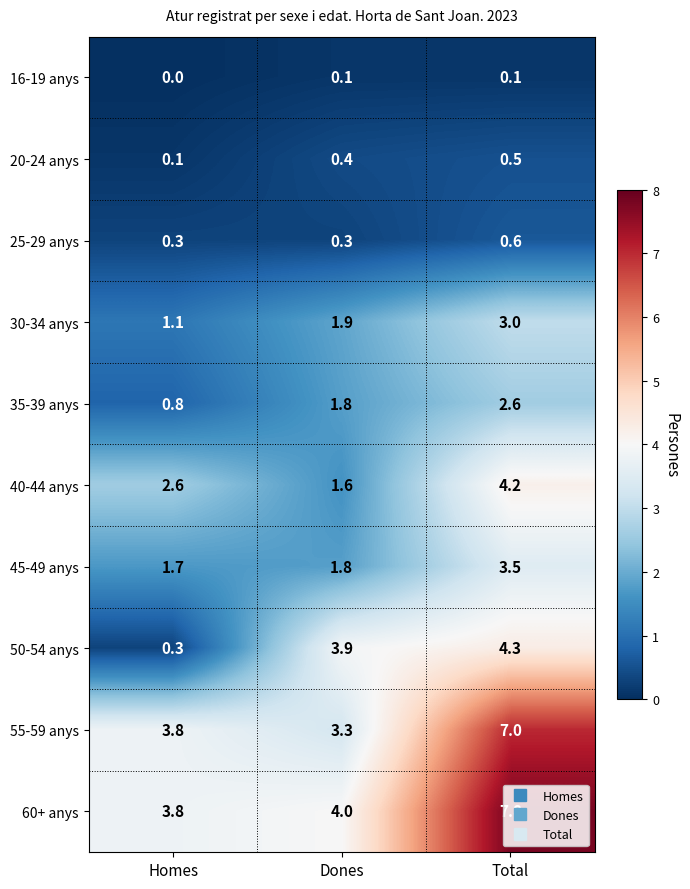

What is the difference between the highest and lowest values at Dones?

3.9